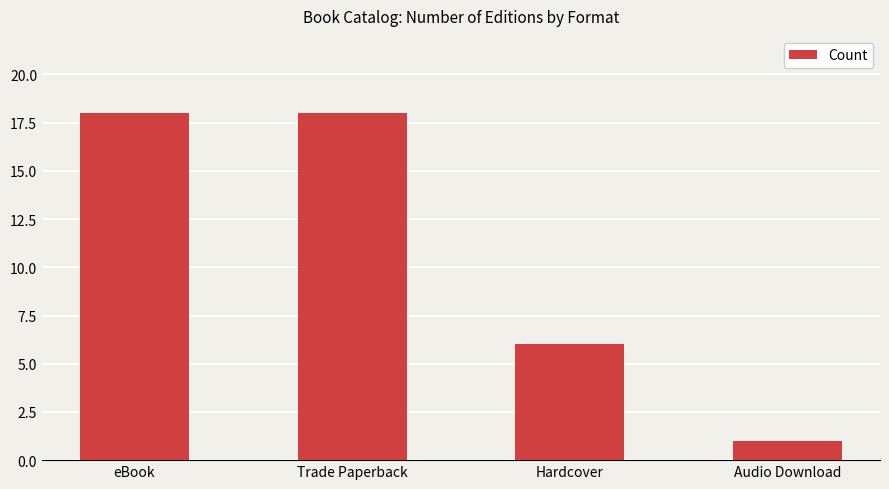

Reading left to right, what are all the values shown in this chart?

18	18	6	1